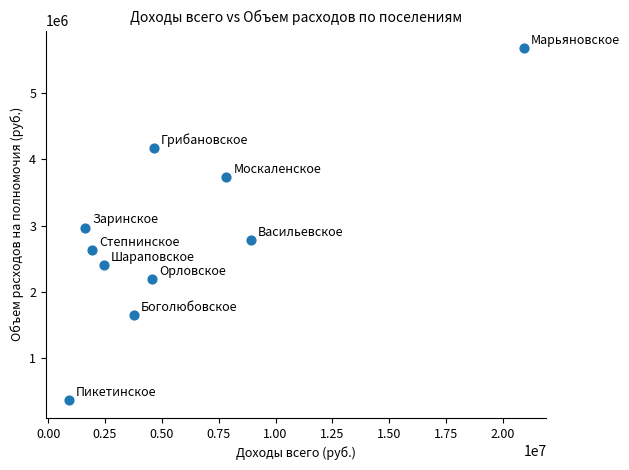

What is the average Y value?

2855502.0